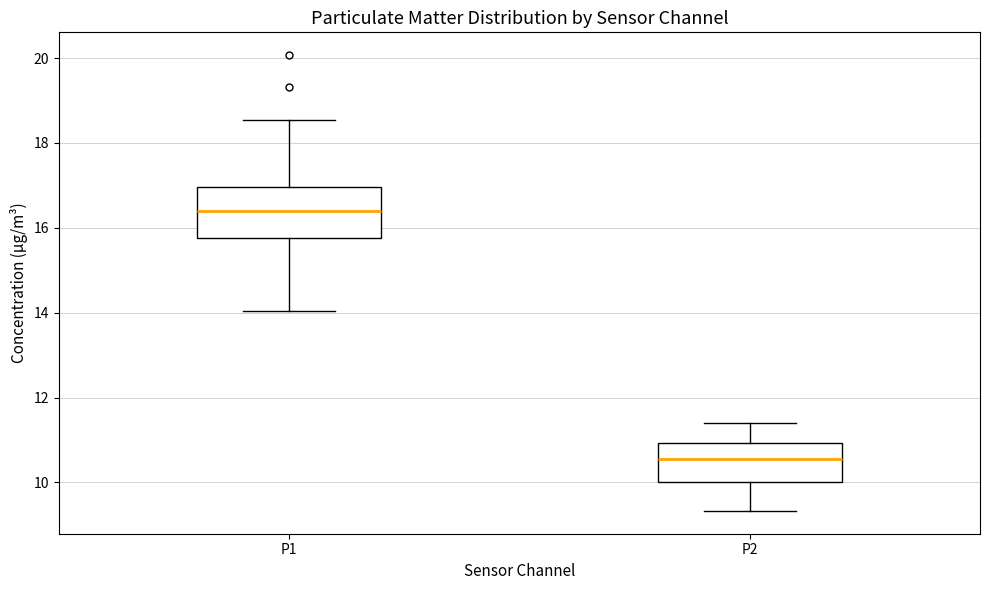

Reading left to right, read every box against the y-axis: the position of its median line, the range the box covers, and the ends of its whiskers. The values are not printed on the chart, so give them approximately, as read against the axis.

P1: median 16.4, box 15.8 to 17.0, whiskers 14.0 to 18.6
P2: median 10.6, box 10.0 to 11.0, whiskers 9.4 to 11.4